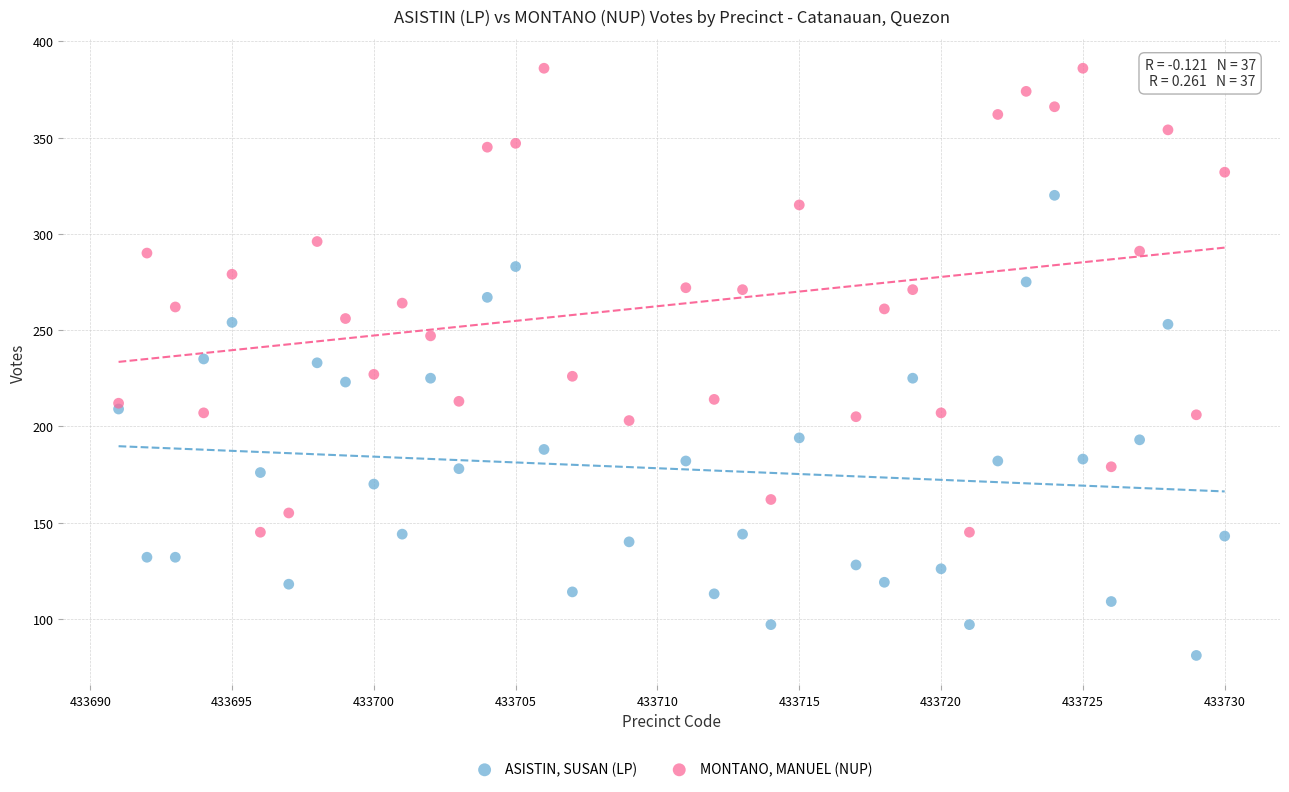

Which series reaches the minimum Y coordinate?

ASISTIN, SUSAN (LP)